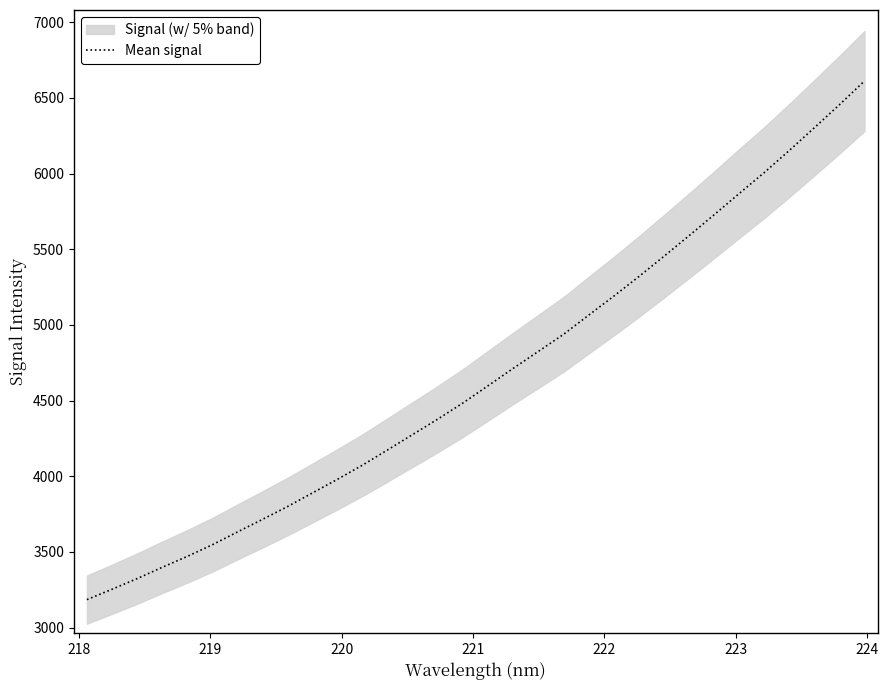

What is the lowest value of the Mean signal series?

3184.5